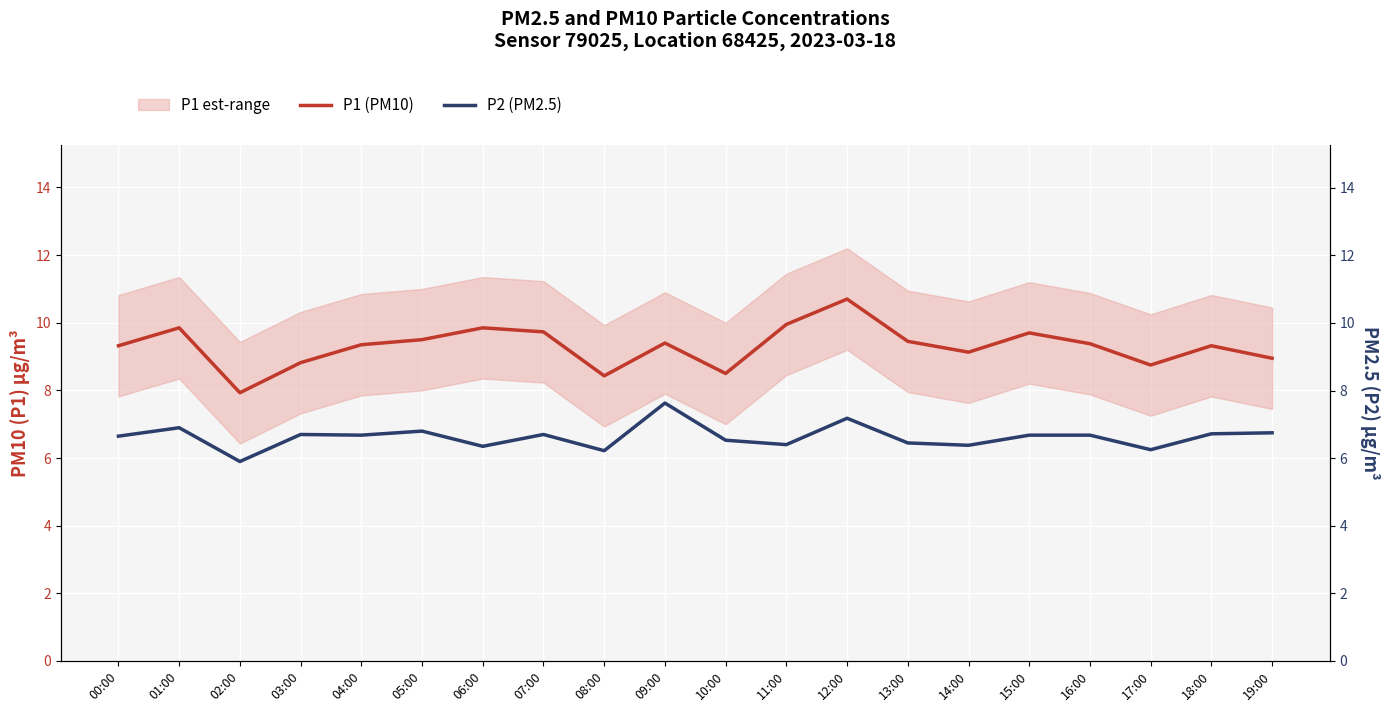

What is the value of the P2 (PM2.5) point at the 19th from the left?

6.7